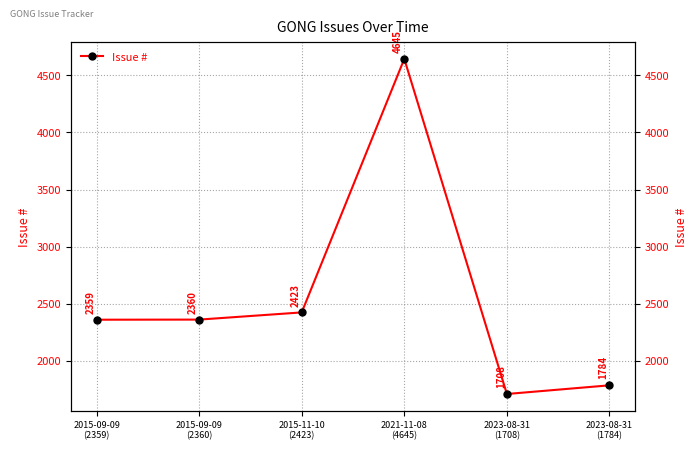

Rank the categories by value from highest to lowest.

2021-11-08
(4645), 2015-11-10
(2423), 2015-09-09
(2360), 2015-09-09
(2359), 2023-08-31
(1784), 2023-08-31
(1708)